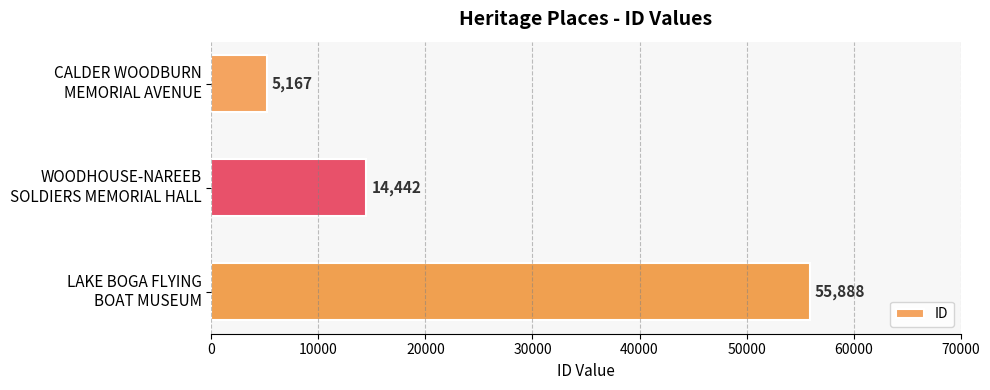

What is the average value?

25166